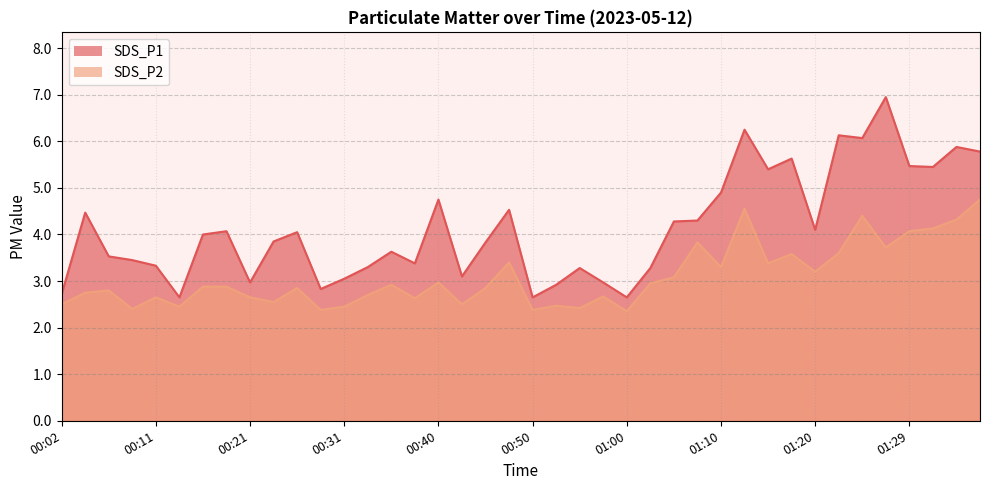

True or false: SDS_P2 and SDS_P1 intersect in this chart.

False